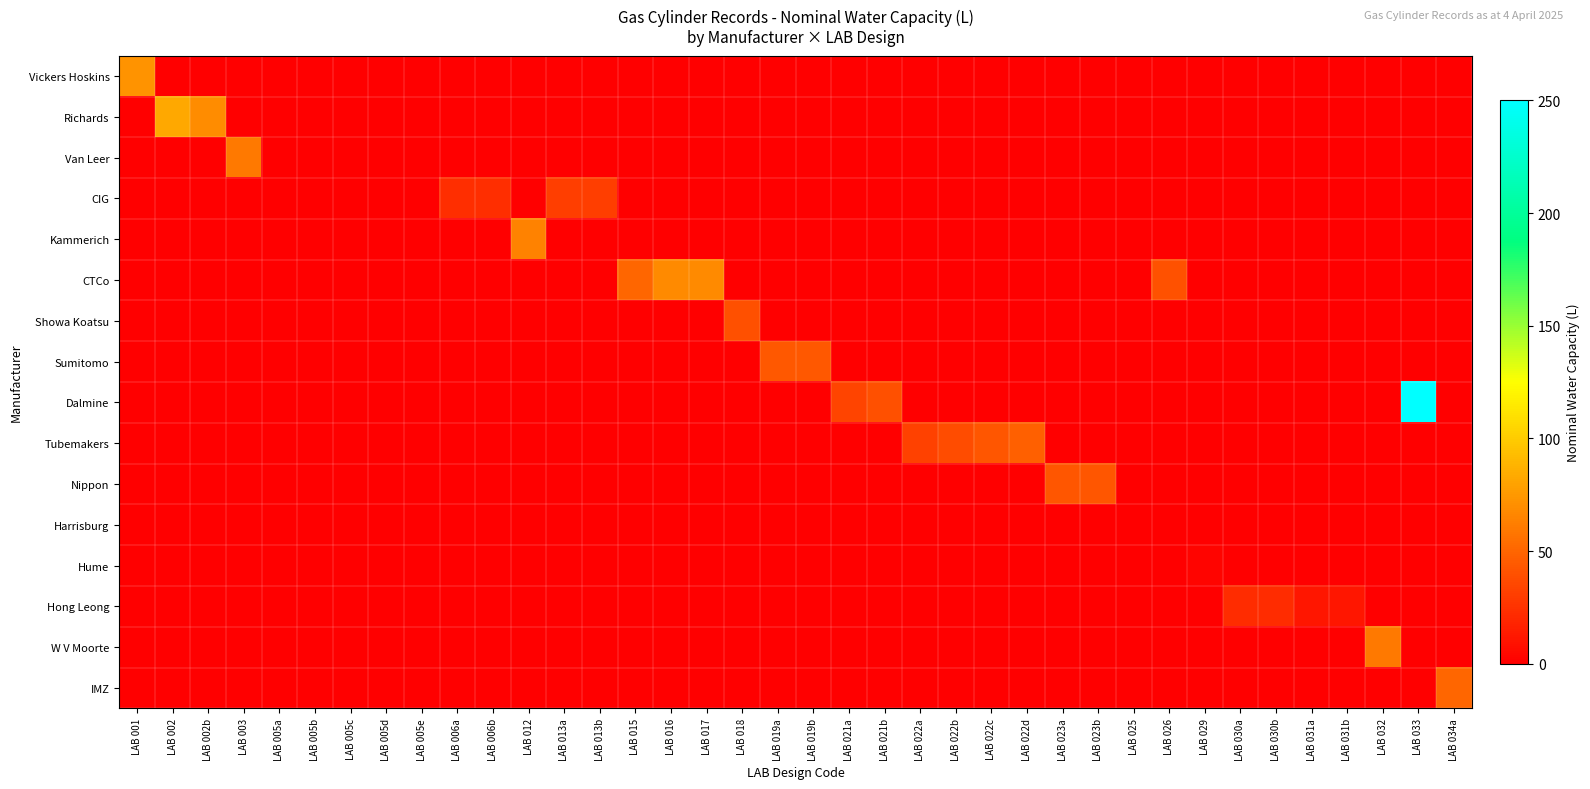

How many categories are shown in the chart?

38